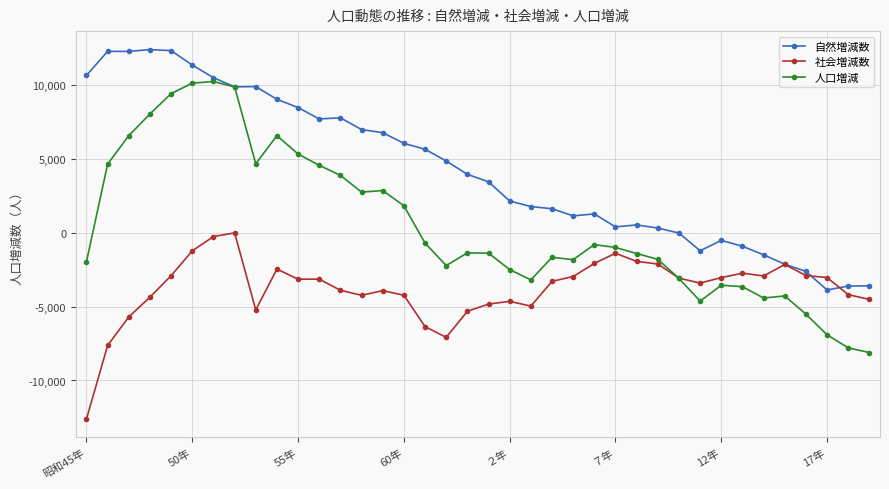

What is the minimum value for 人口増減?

-8108